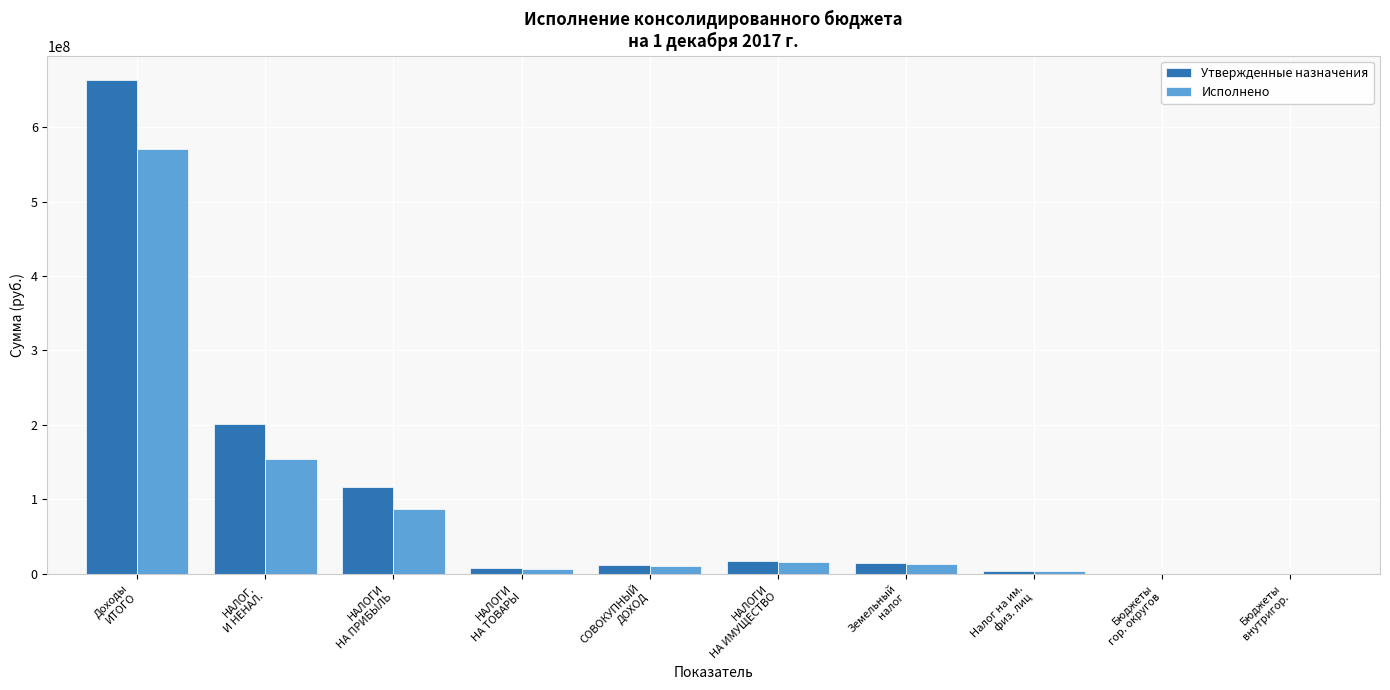

Does the chart contain stacked bars?

No